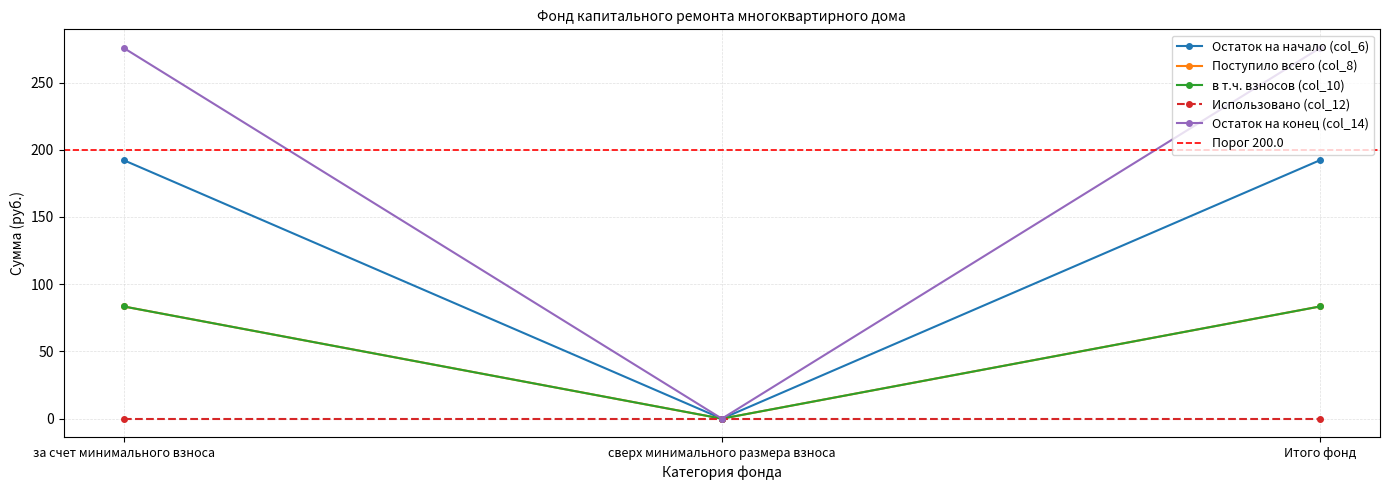

Is this an area chart (filled region under the line)?

No